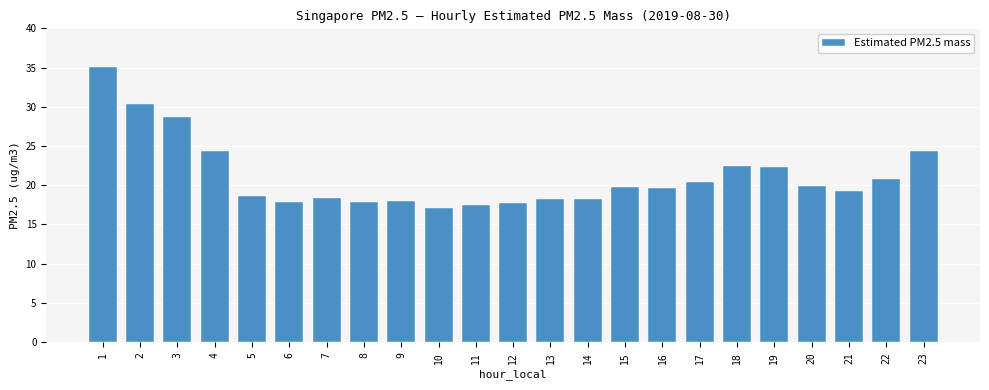

Does the chart contain any negative values?

No